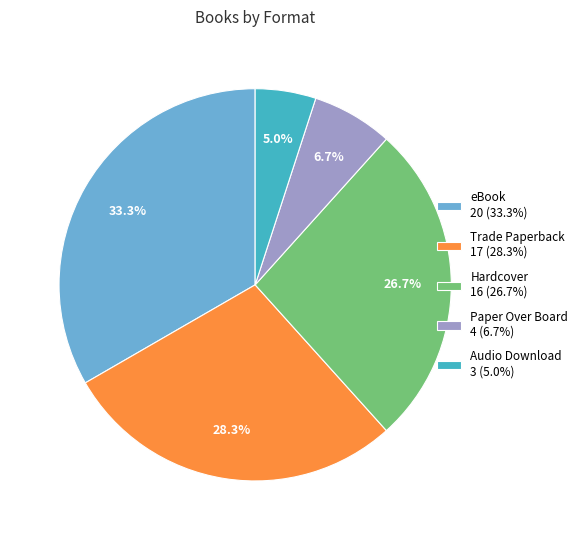

Which category has the smallest portion of the pie?

Audio Download